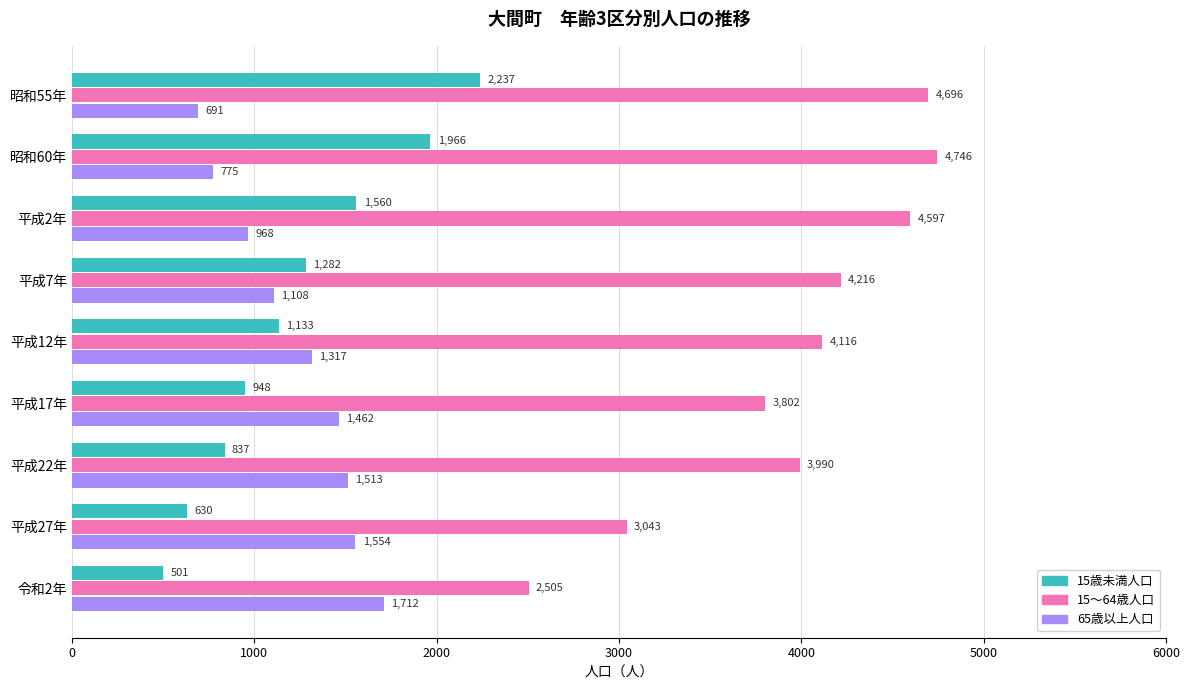

At which label is 15～64歳人口 closest to 3625?

平成17年